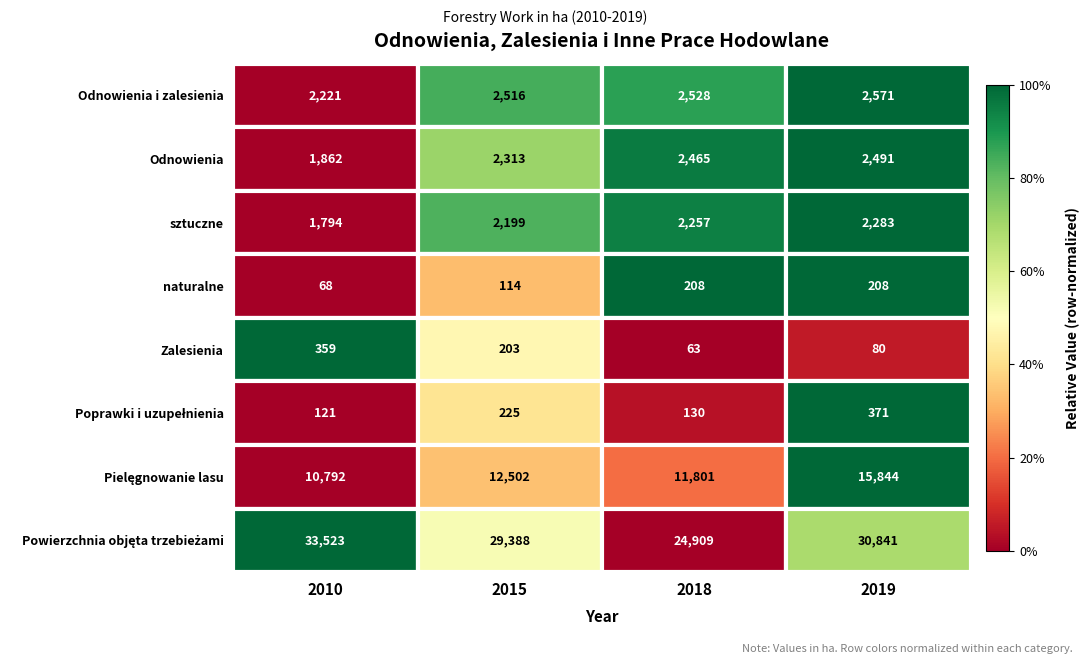

Rank the categories by Zalesienia value from lowest to highest.

2018, 2019, 2015, 2010